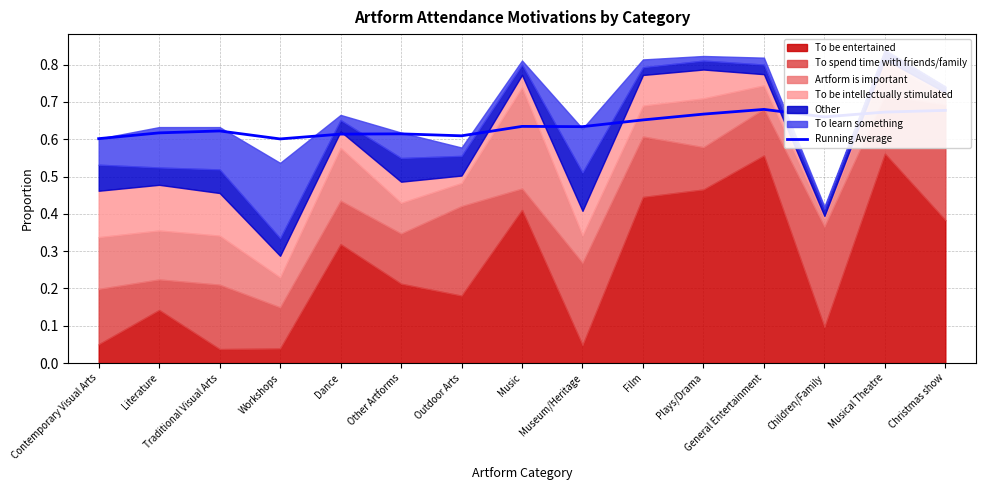

How many interior local peaks (higher than both neighbors) does the data have?

4